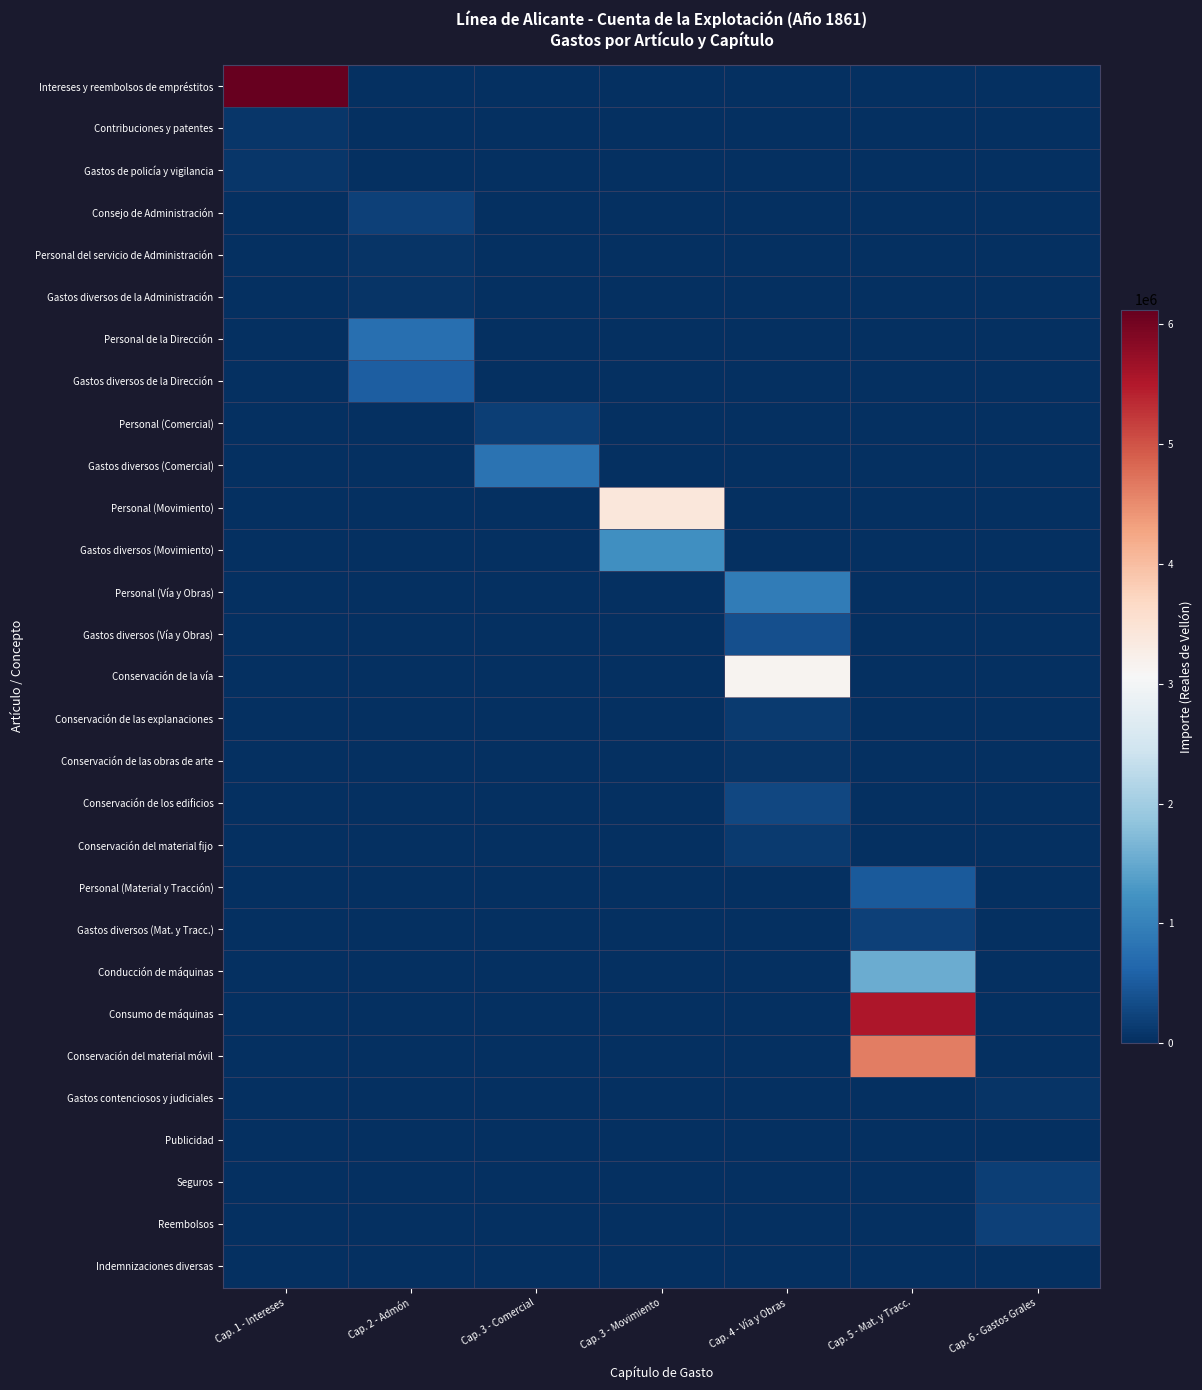

List the series in order of their peak value, highest first.

Intereses y reembolsos de empréstitos, Consumo de máquinas, Conservación del material móvil, Personal (Movimiento), Conservación de la vía, Conducción de máquinas, Gastos diversos (Movimiento), Personal (Vía y Obras), Gastos diversos (Comercial), Personal de la Dirección, Gastos diversos de la Dirección, Personal (Material y Tracción), Gastos diversos (Vía y Obras), Conservación de los edificios, Gastos diversos (Mat. y Tracc.), Reembolsos, Consejo de Administración, Seguros, Personal (Comercial), Conservación del material fijo, Conservación de las explanaciones, Gastos de policía y vigilancia, Contribuciones y patentes, Gastos diversos de la Administración, Gastos contenciosos y judiciales, Conservación de las obras de arte, Personal del servicio de Administración, Indemnizaciones diversas, Publicidad